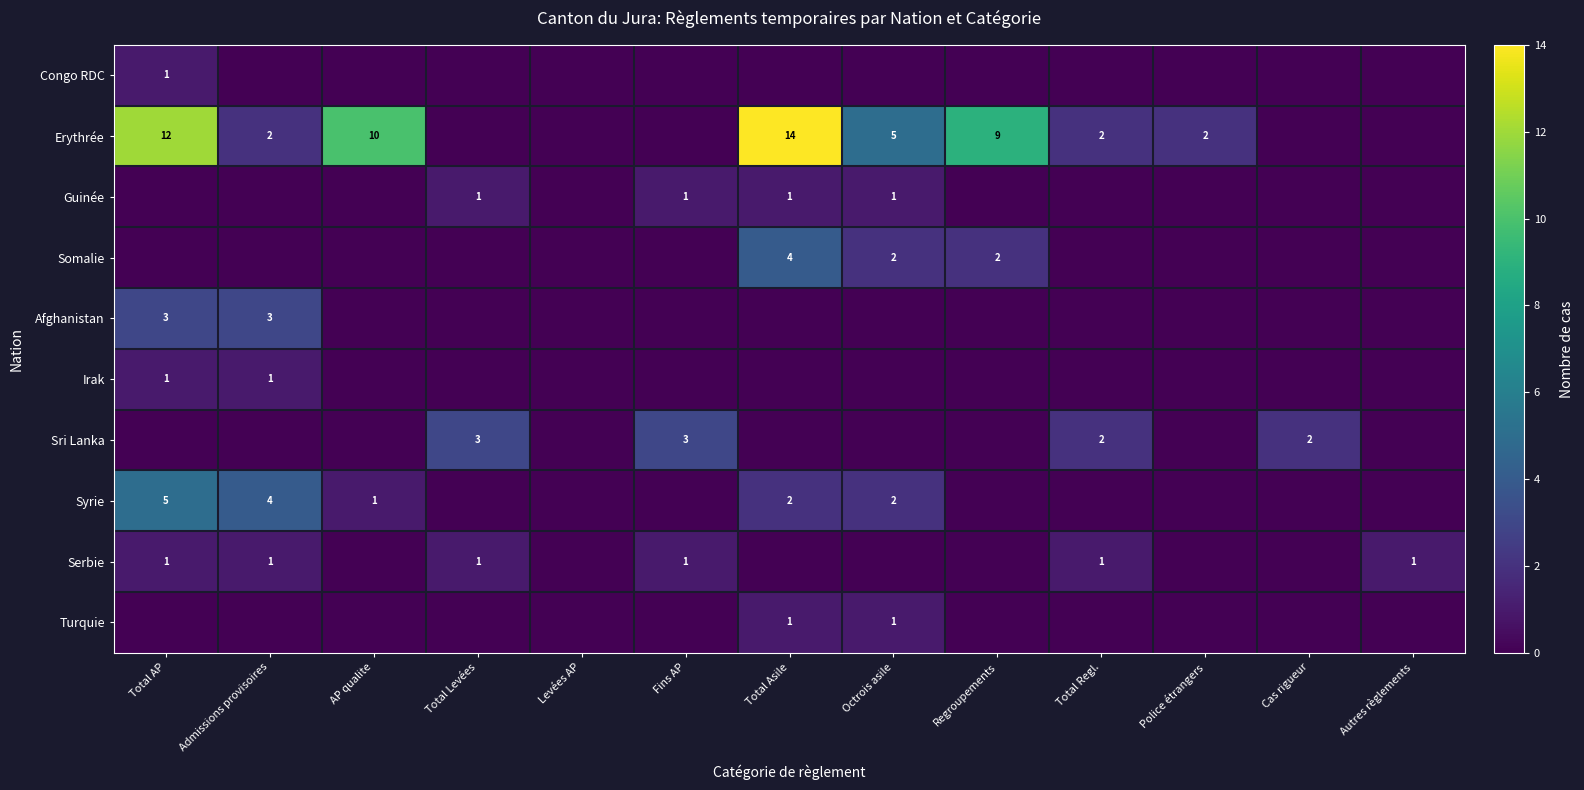

Is it true that Serbie equals 0 at Admissions provisoires?

False